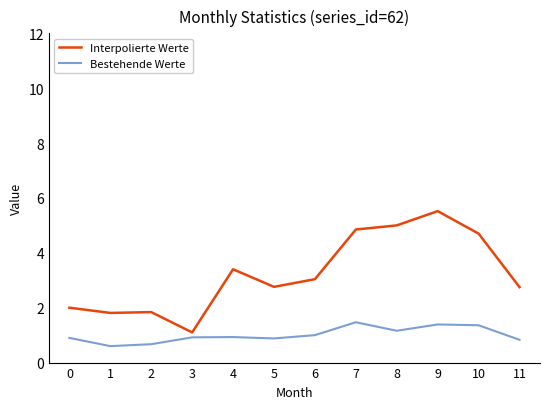

True or false: Bestehende Werte and Interpolierte Werte intersect in this chart.

False